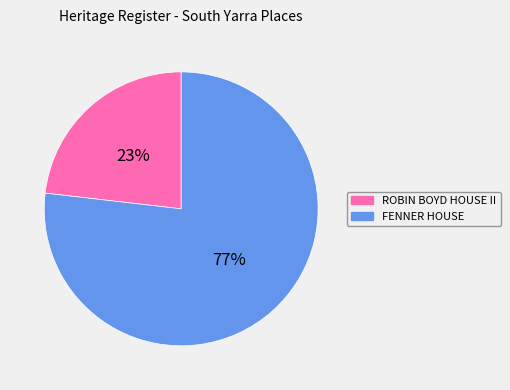

Which has a higher value, FENNER HOUSE or ROBIN BOYD HOUSE II?

FENNER HOUSE